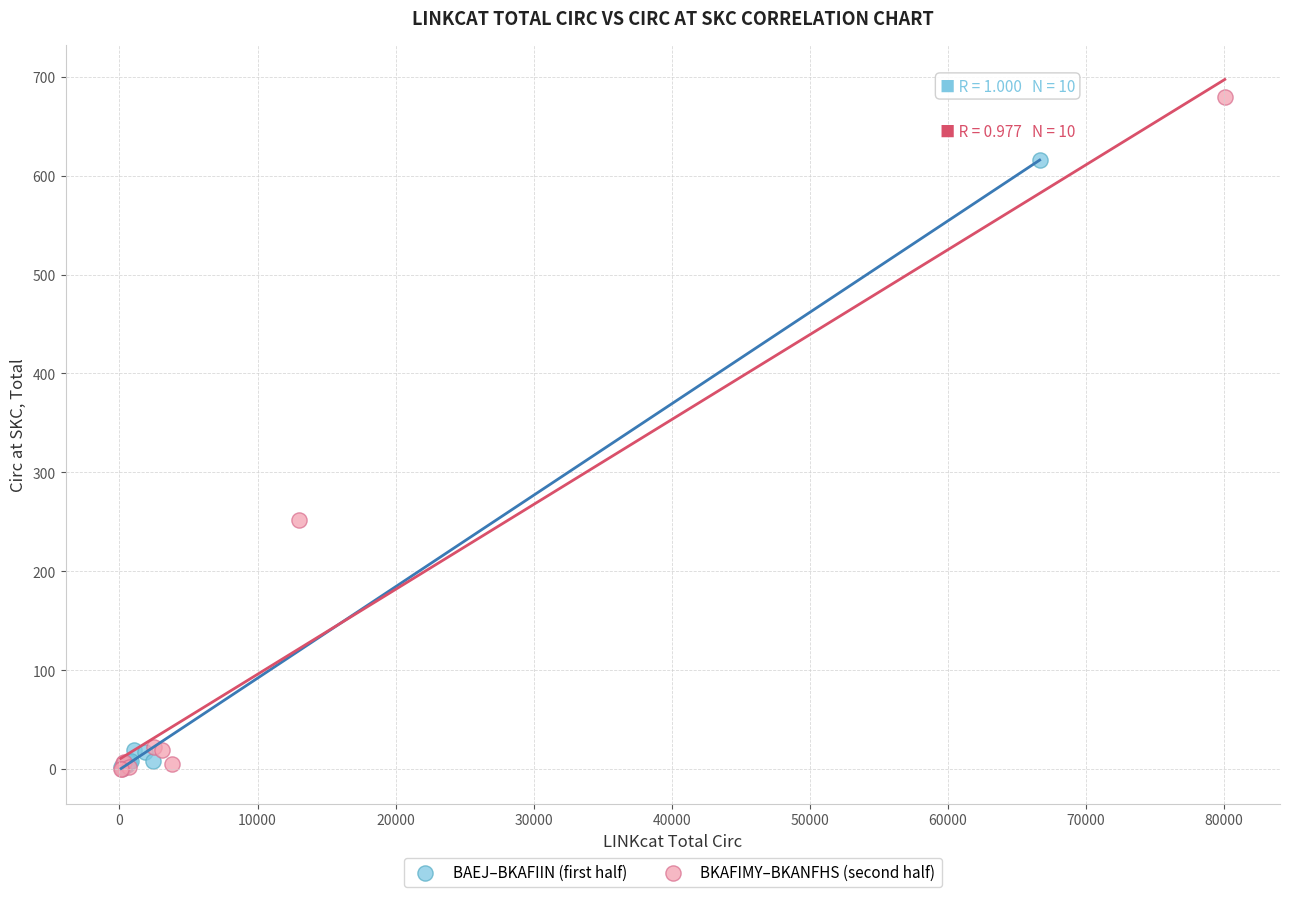

Which series has the widest spread of Y values?

BKAFIMY–BKANFHS (second half)